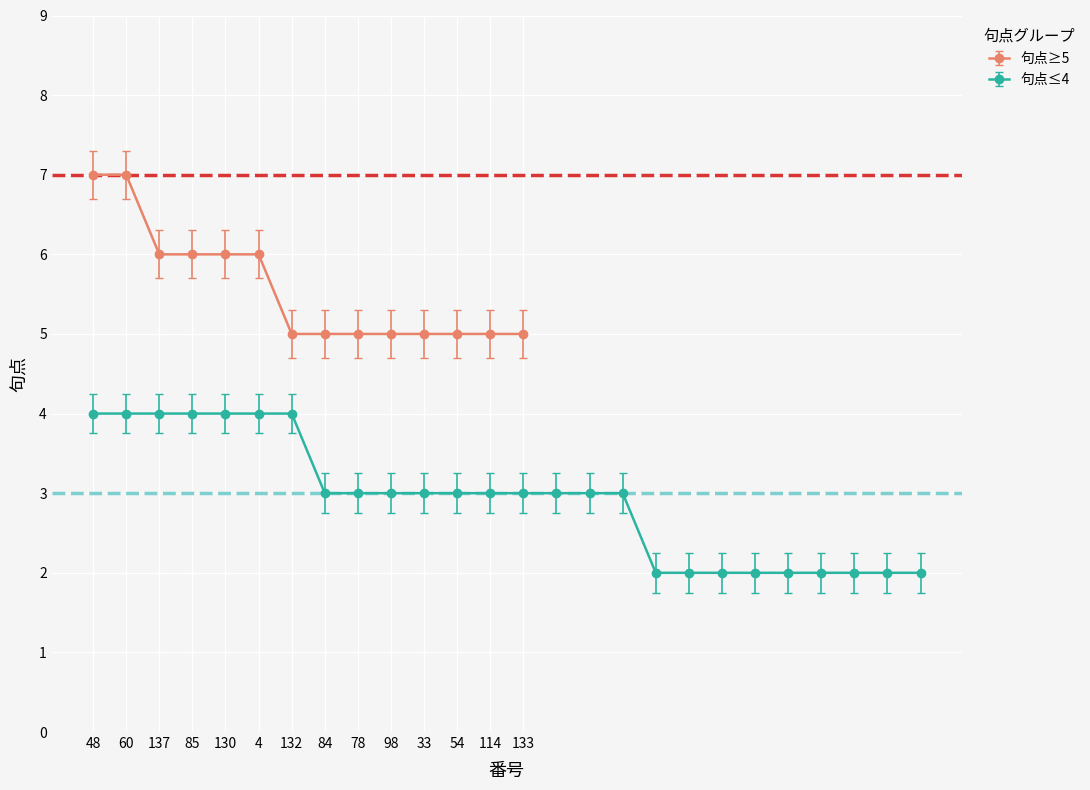

What is the smallest value displayed?

2